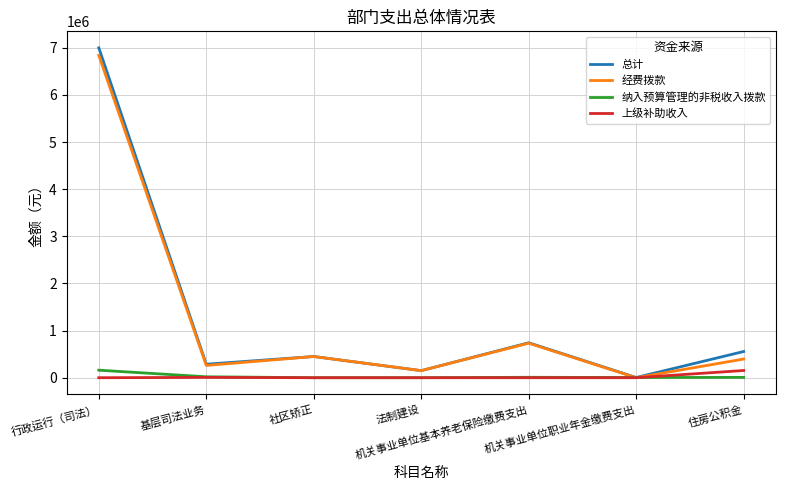

Which series changed the most between 法制建设 and 住房公积金?

总计